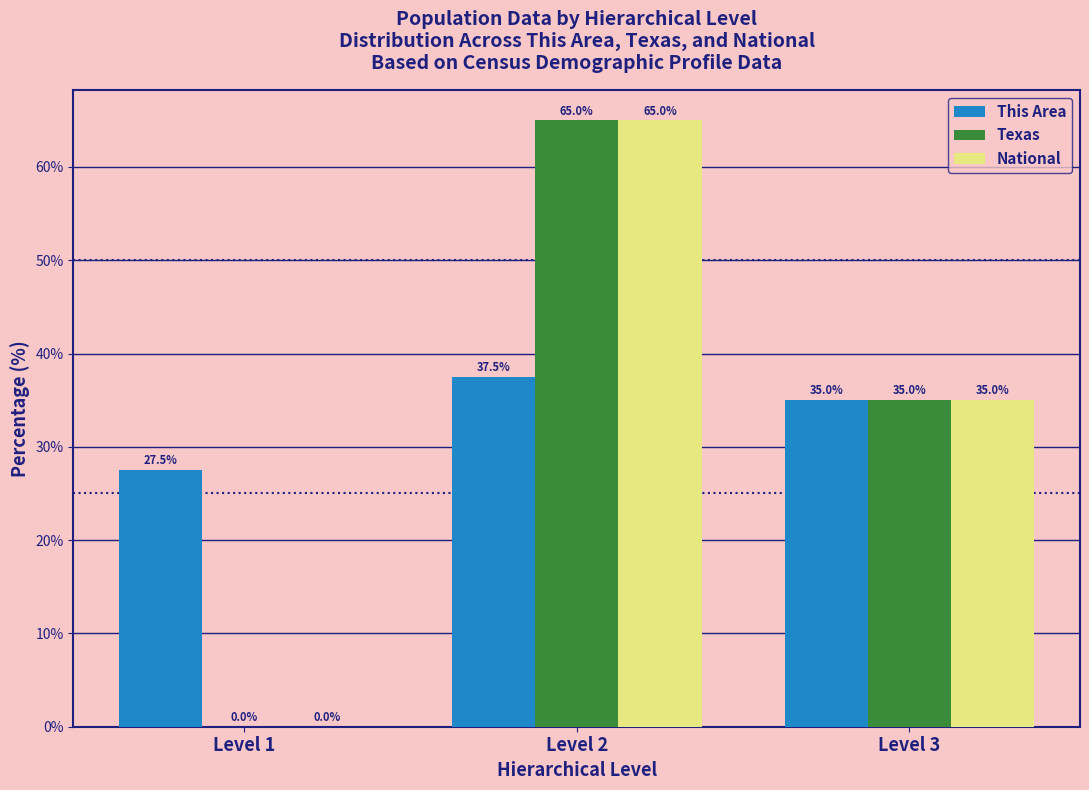

Reading right to left, list all the values displayed in this chart.

This Area: Level 3=35.0	Level 2=37.5	Level 1=27.5
Texas: Level 3=35.0	Level 2=65.0	Level 1=0.0
National: Level 3=35.0	Level 2=65.0	Level 1=0.0